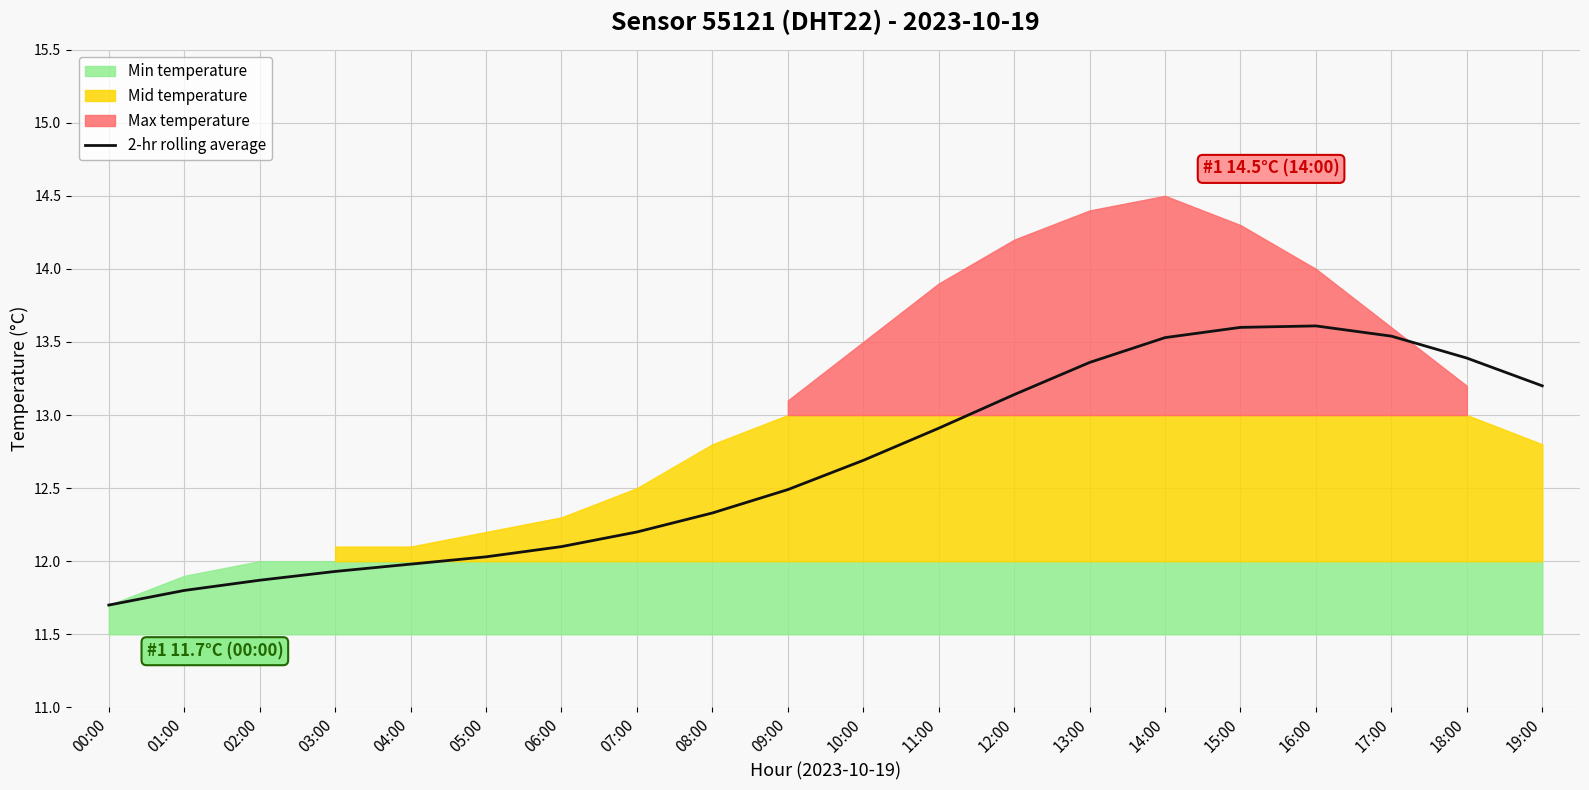

What position from the left is 07:00?

8